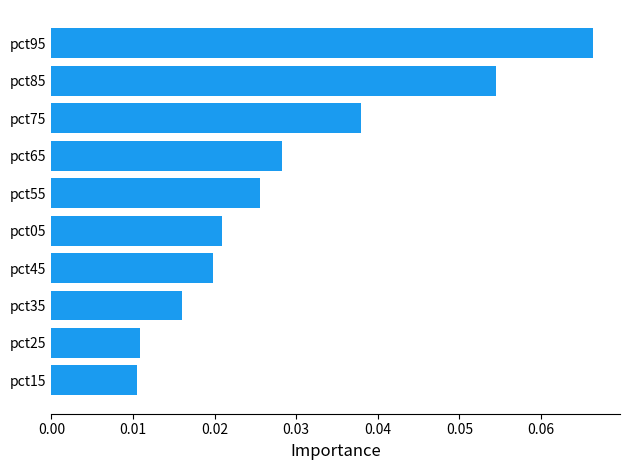

At which category does the chart reach its peak across all series?

pct95